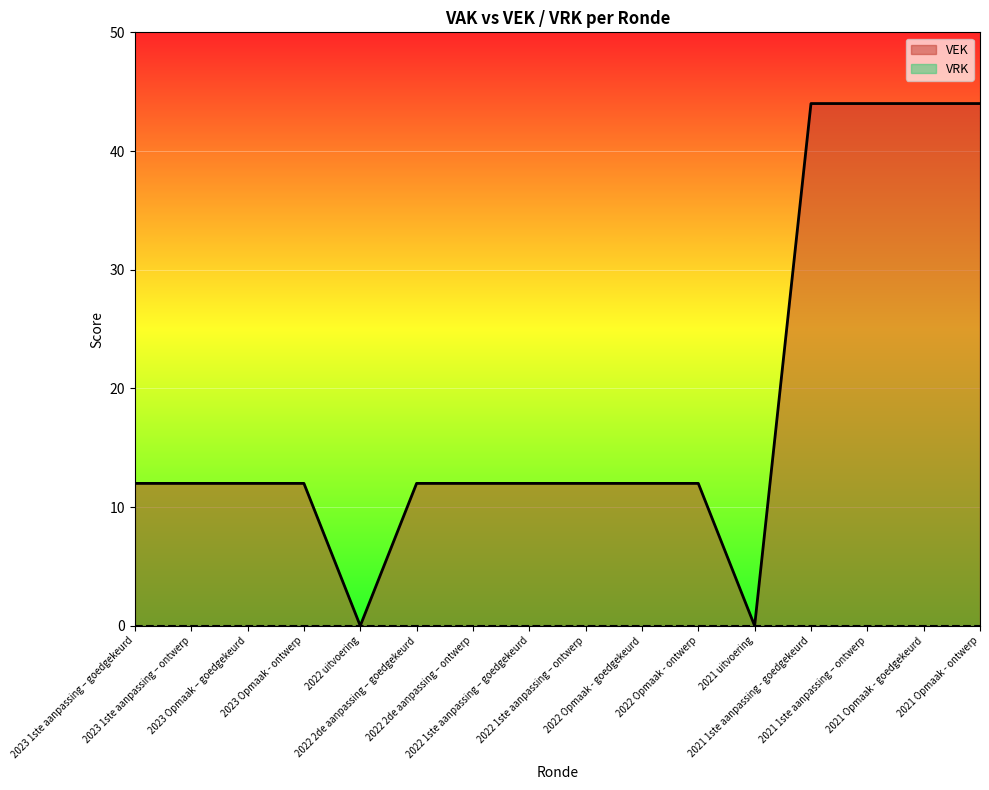

Read the value at 2022 2de aanpassing – ontwerp.

12